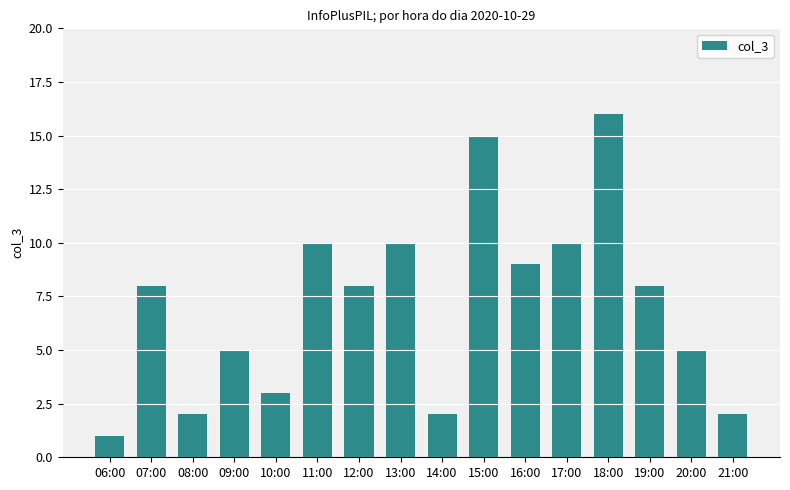

Are the bars horizontal?

No